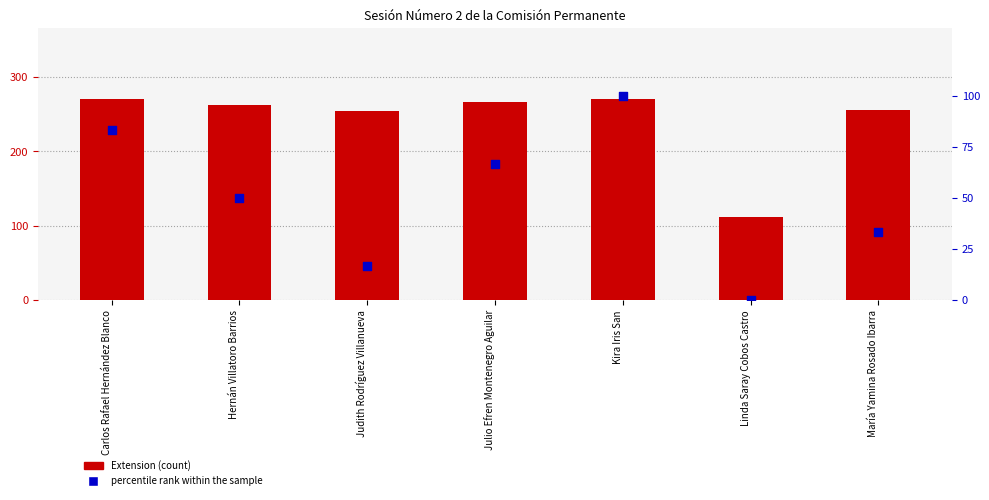

What are all the series names shown in the legend?

Extension, percentile rank within the sample